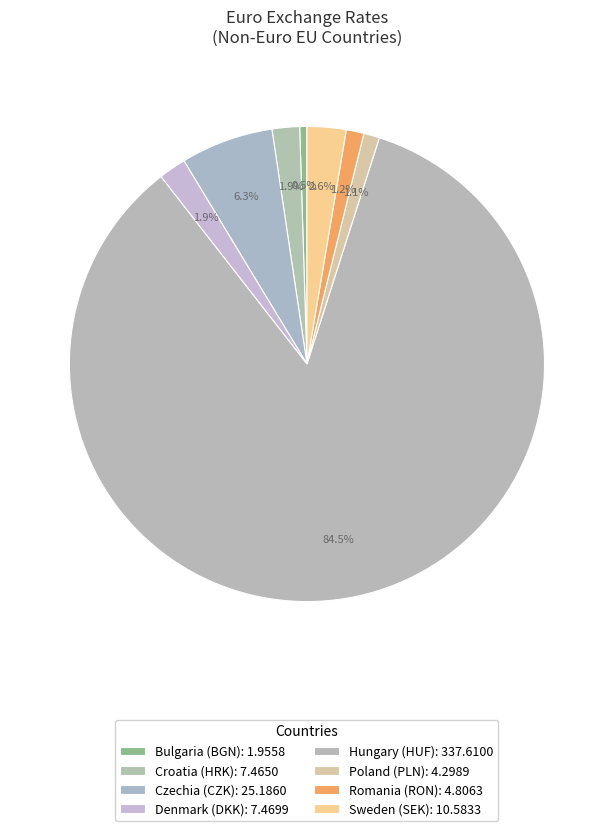

Count the number of slices in the pie.

8